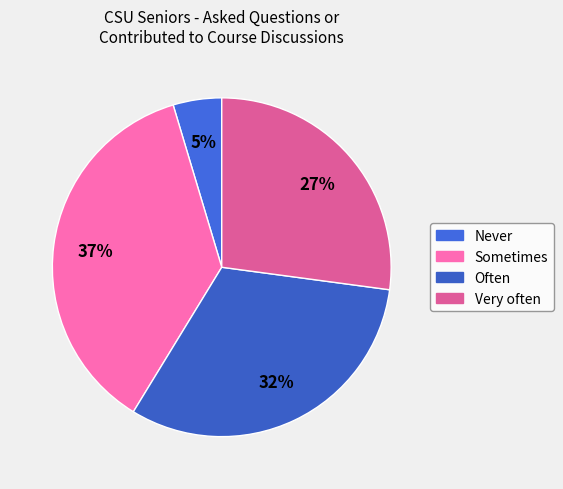

How many segments does this pie chart have?

4